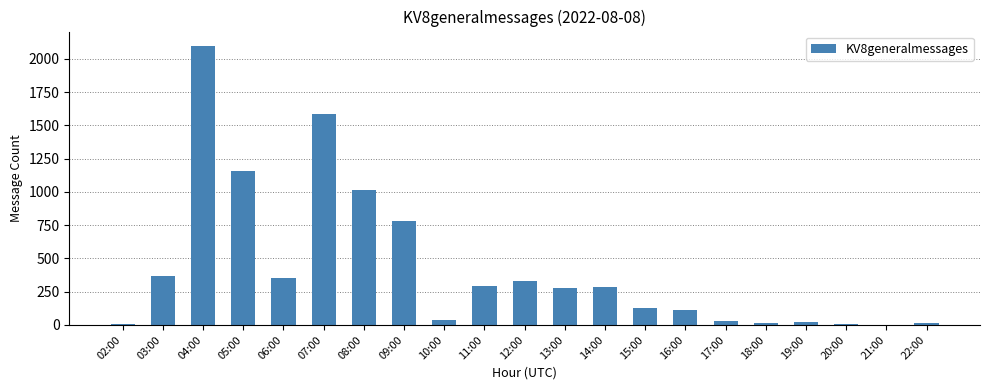

How many categories are shown in the chart?

21